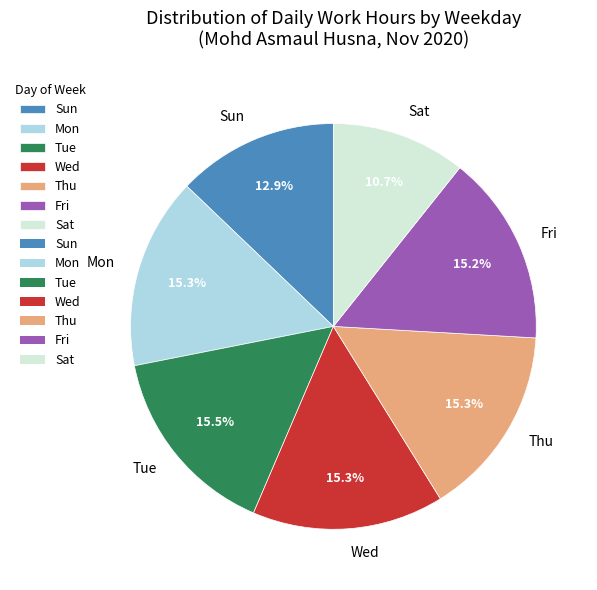

Which has a higher value, Fri or Sun?

Fri